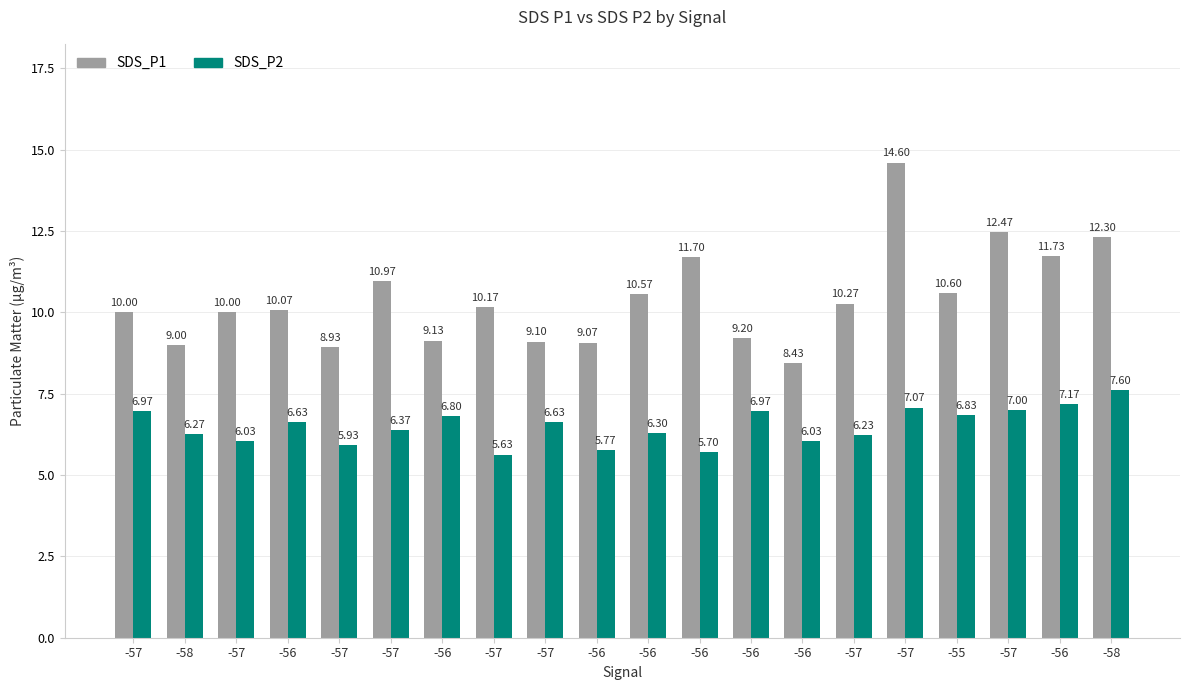

Reading right to left, extract all data points from this chart.

SDS_P1: 12.3	11.7	12.5	10.6	14.6	10.3	8.4	9.2	11.7	10.6	9.1	9.1	10.2	9.1	11.0	8.9	10.1	10.0	9.0	10.0
SDS_P2: 7.6	7.2	7.0	6.8	7.1	6.2	6.0	7.0	5.7	6.3	5.8	6.6	5.6	6.8	6.4	5.9	6.6	6.0	6.3	7.0